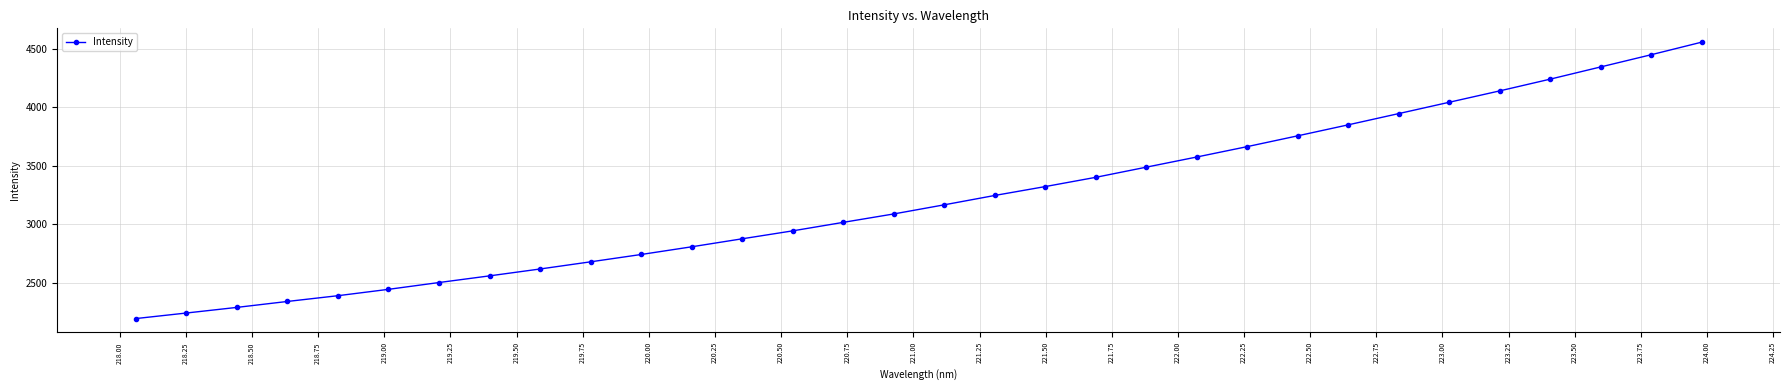

What is the value of the 25th point from the left?

3851.3